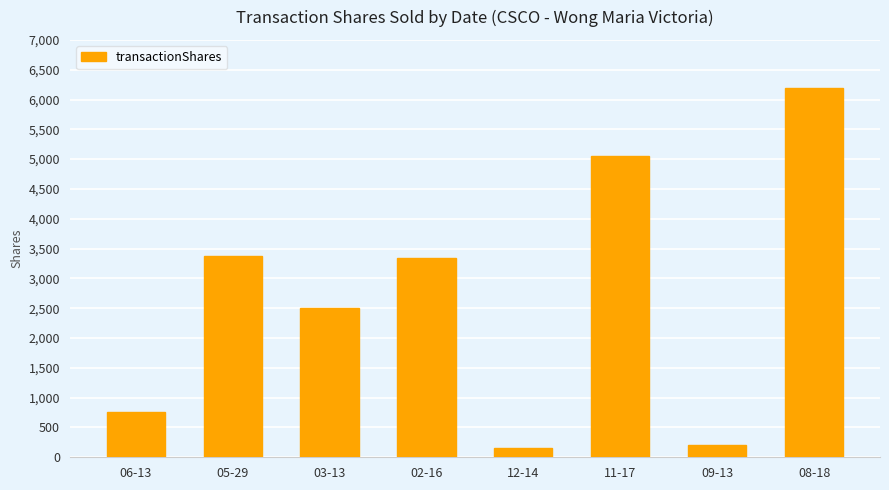

What is the value of the 5th bar from the left?

158